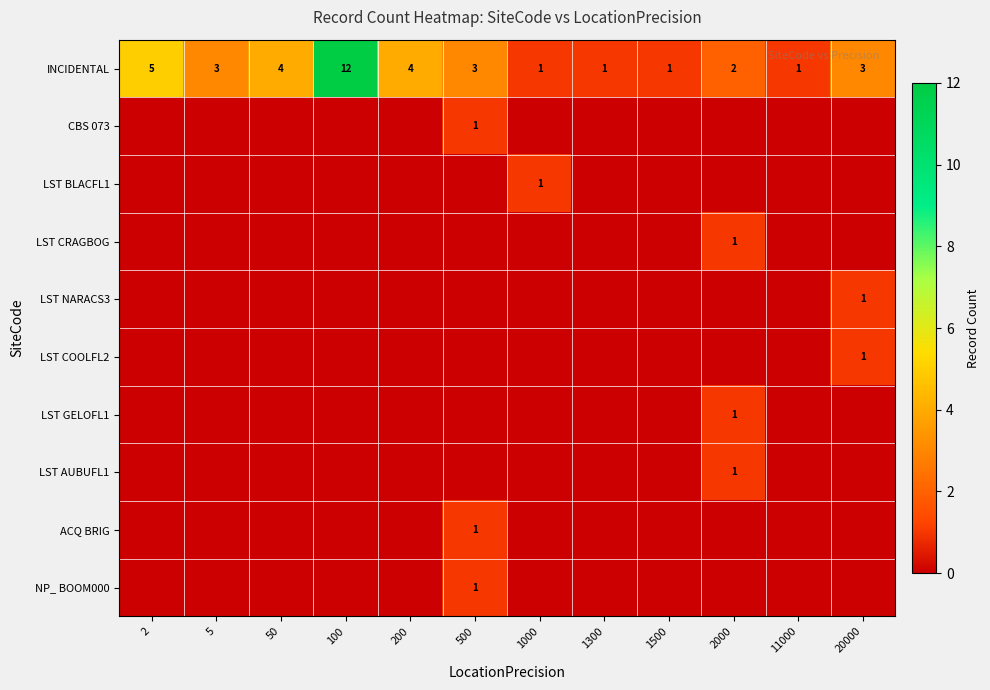

At which category does the chart reach its minimum across all series?

2